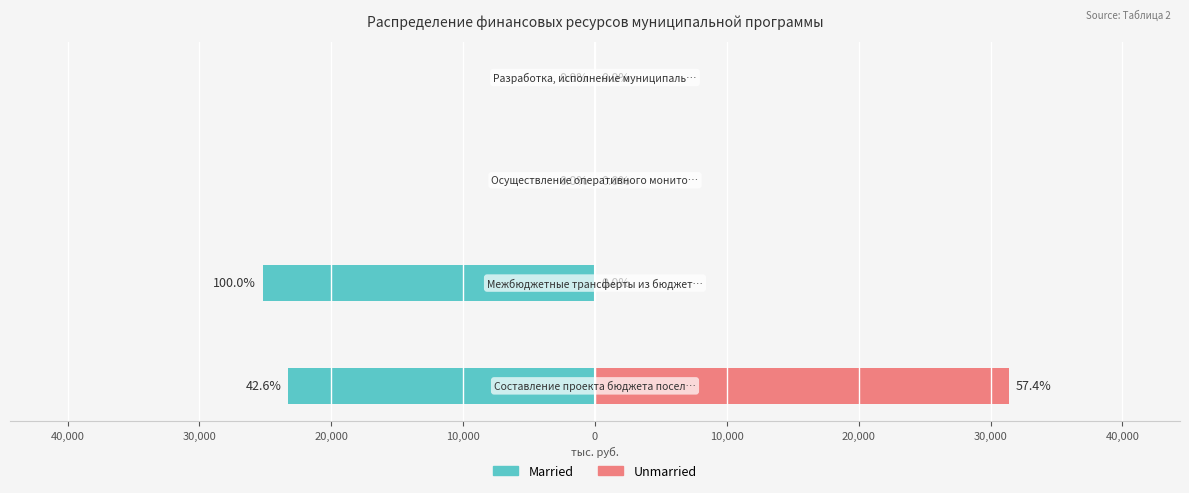

What position from the right is 30,000?

2